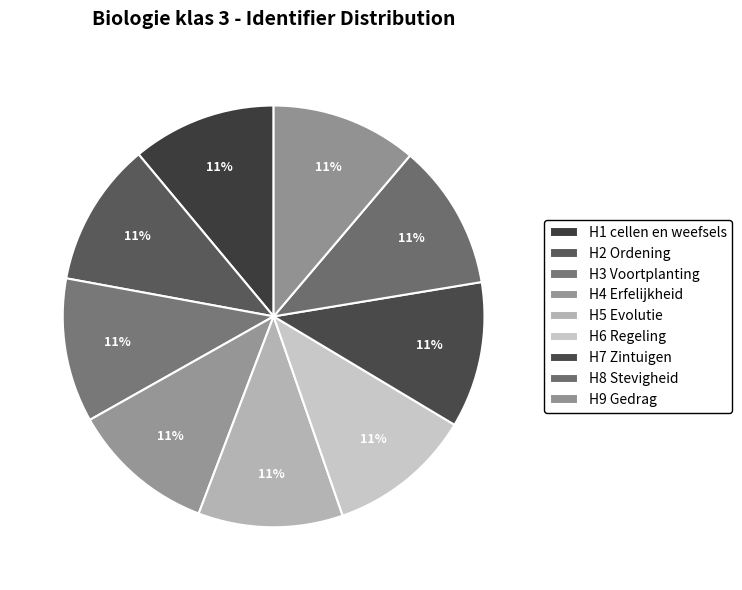

Count the number of slices in the pie.

9